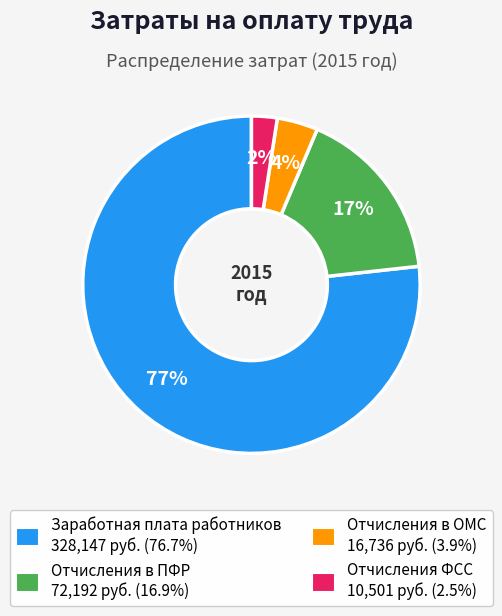

Is Отчисления в ПФР the majority of the pie?

No